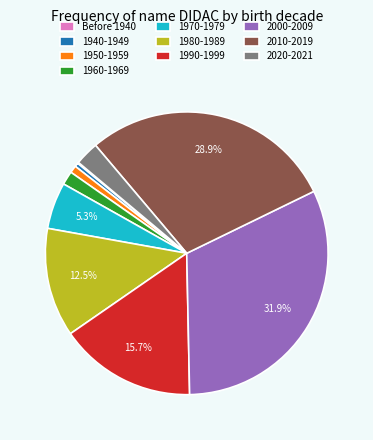

The 1980-1989 slice represents 17% of the pie. True or false?

False